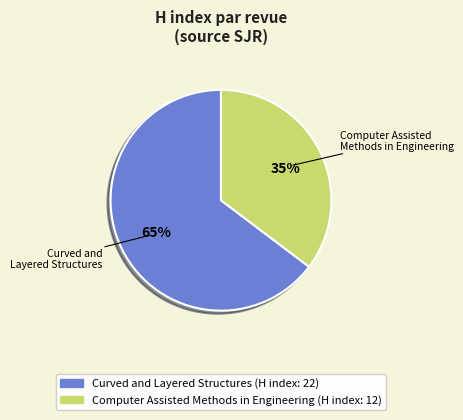

To the nearest percent, what percentage of the pie is Curved and Layered Structures?

65%